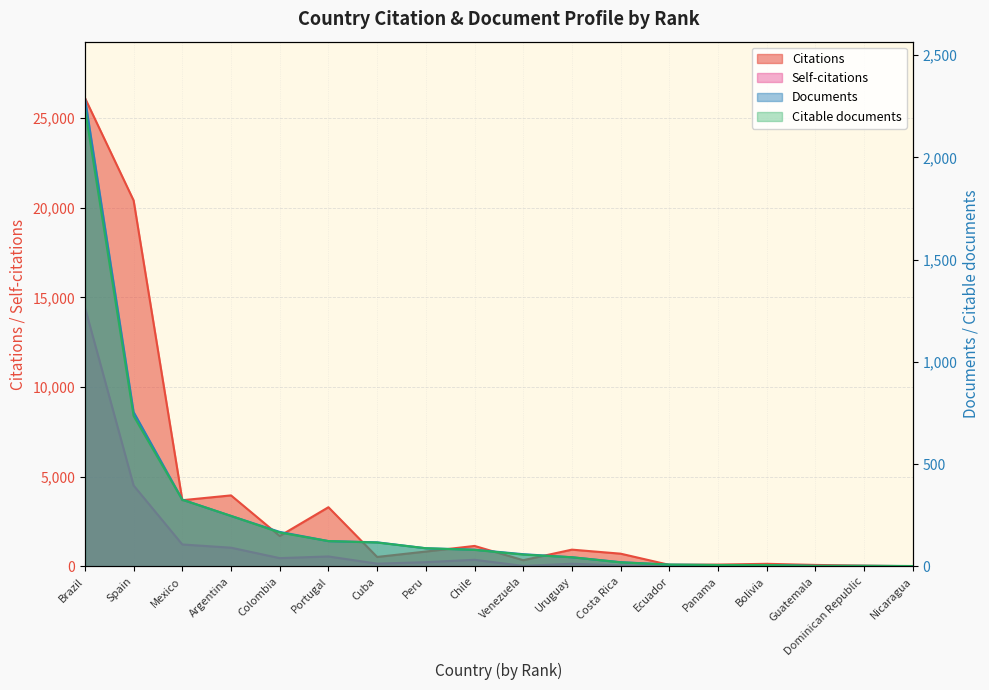

At which label does Citations first exceed 831?

Brazil